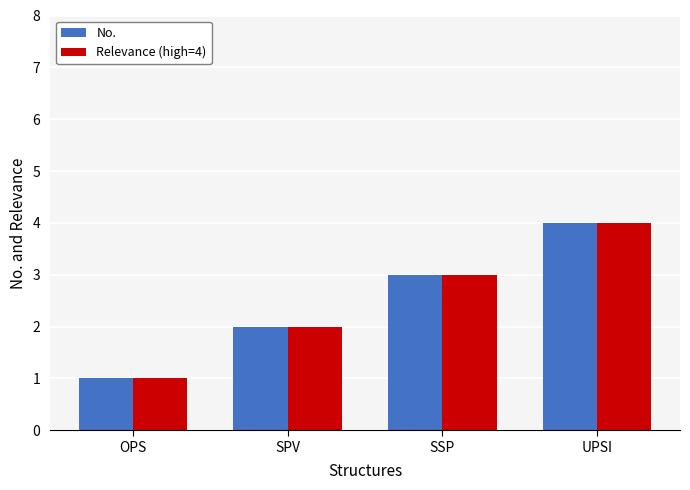

How many distinct data groups are displayed?

2